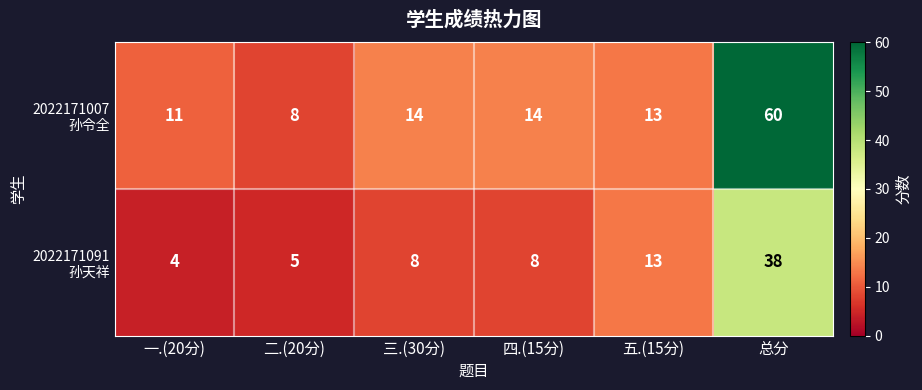

At which category does the chart reach its minimum across all series?

一.(20分)